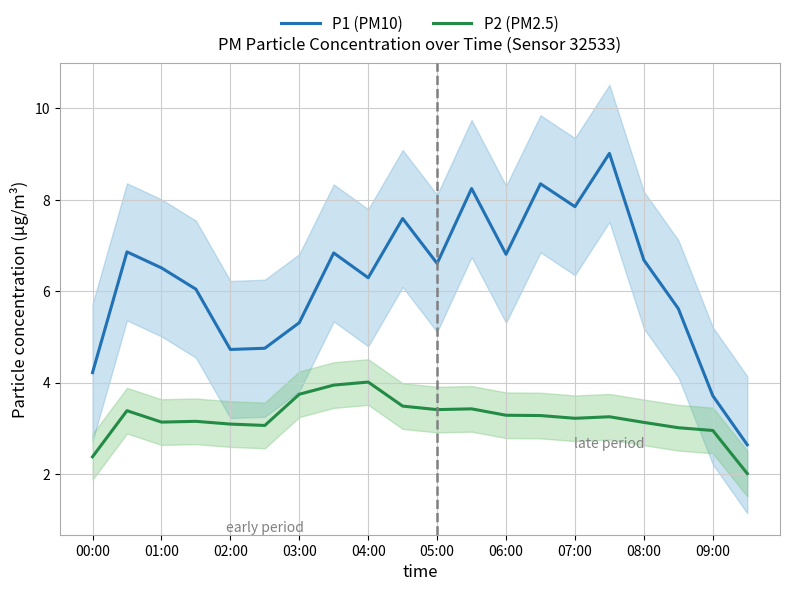

What is the maximum value for P1 (PM10)?

9.0